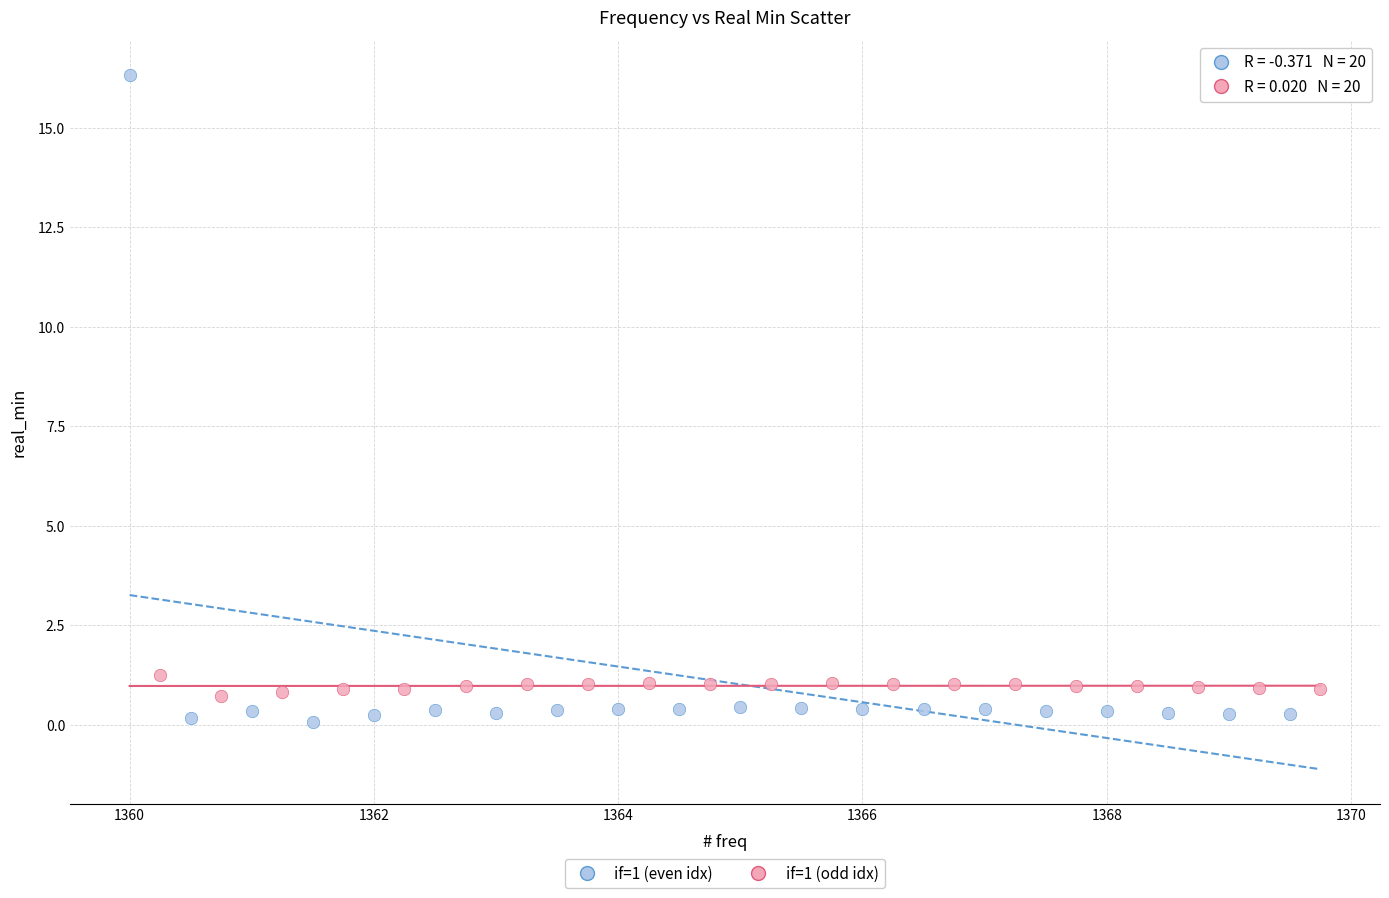

Which series has the widest spread of Y values?

if=1 (even idx)